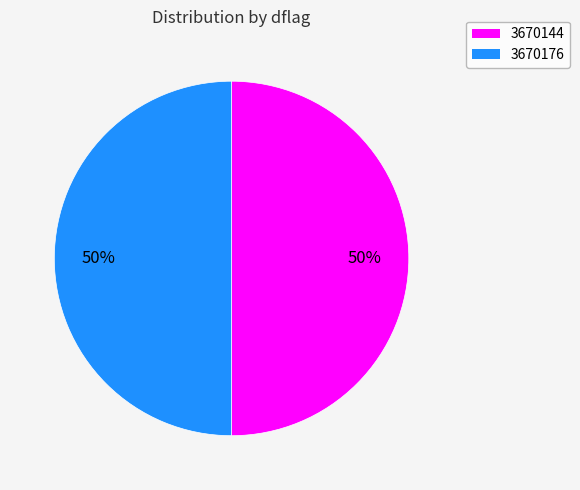

How many segments does this pie chart have?

2